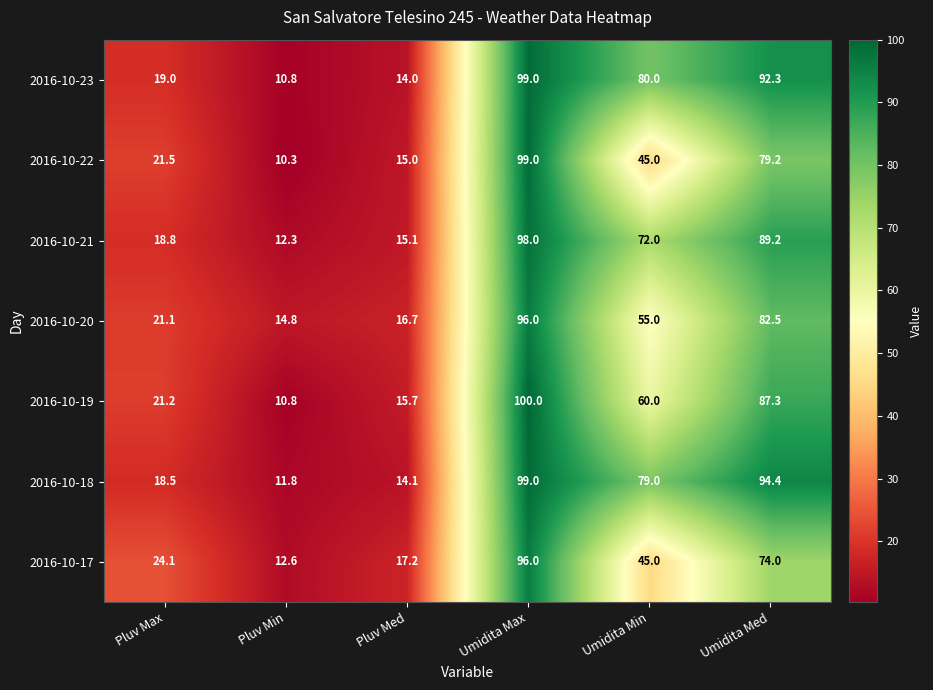

Which series has the largest total across all categories?

2016-10-18